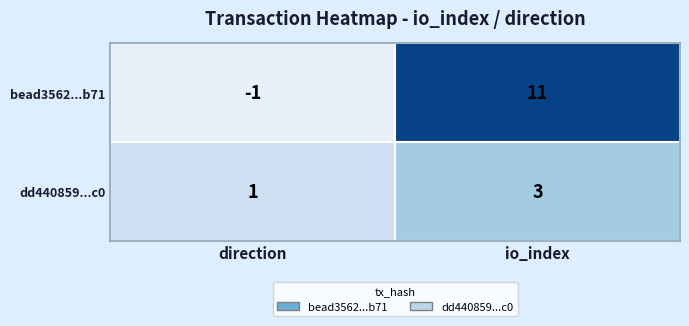

What is the sum of the bead3562...b71 values at io_index and direction?

10